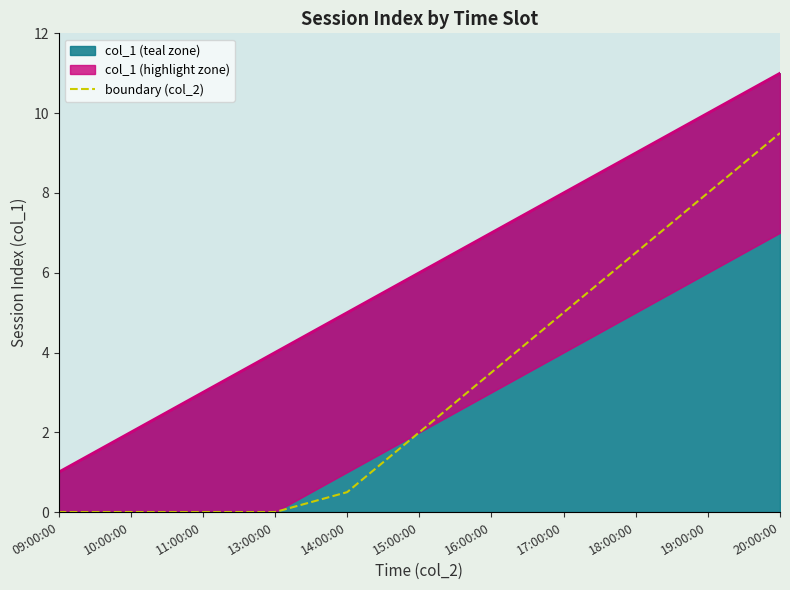

What is the sum of all values?

35.0